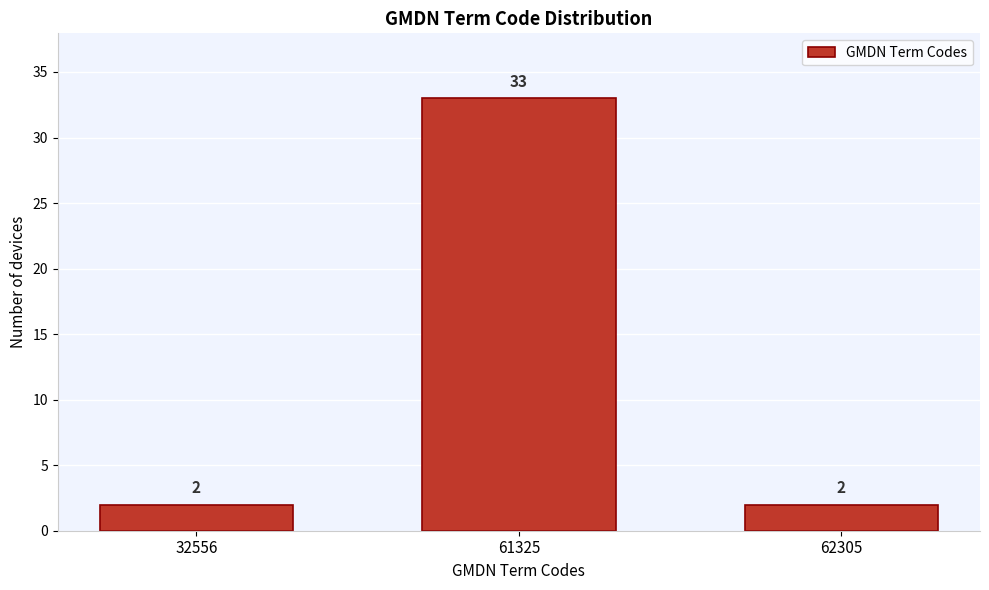

Reading left to right, list all the values displayed in this chart.

2	33	2